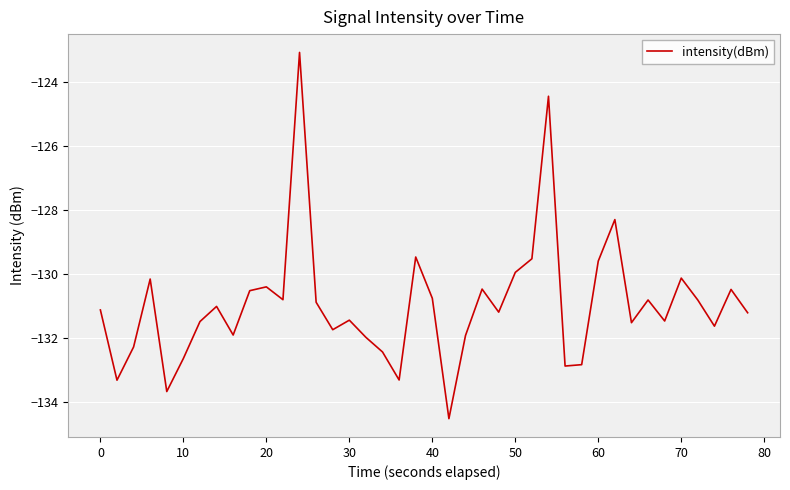

What is the smallest value displayed?

-134.5